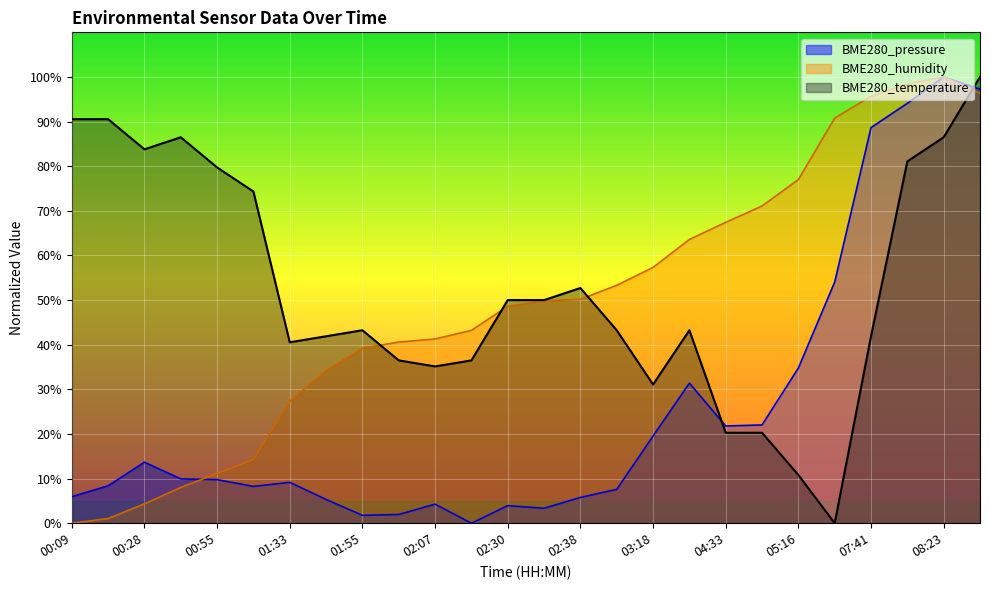

What position from the left is 00:09?

1